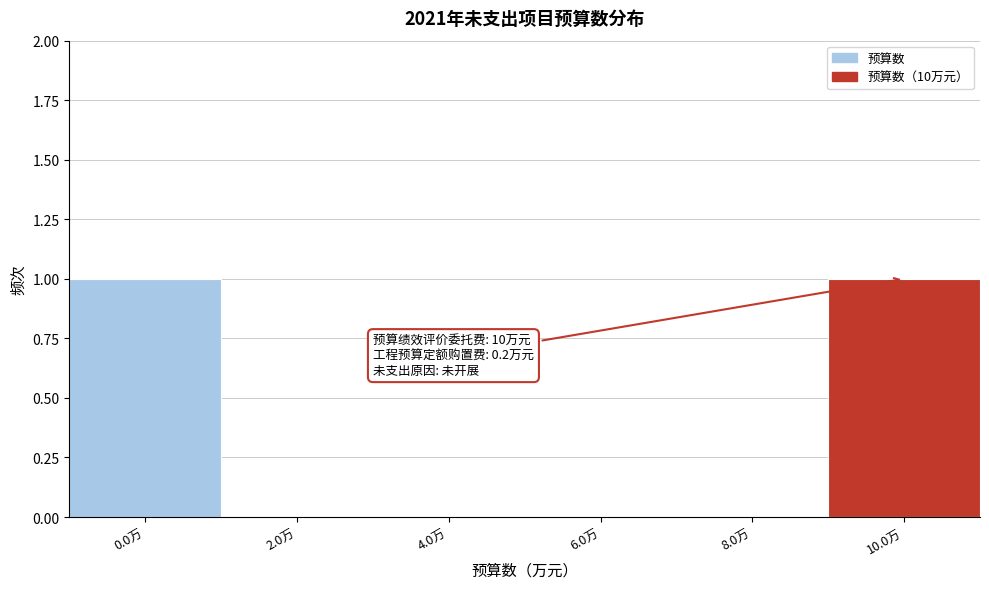

Reading left to right, what are all the values shown in this chart?

0.0万=1	2.0万=0	4.0万=0	6.0万=0	8.0万=0	10.0万=1